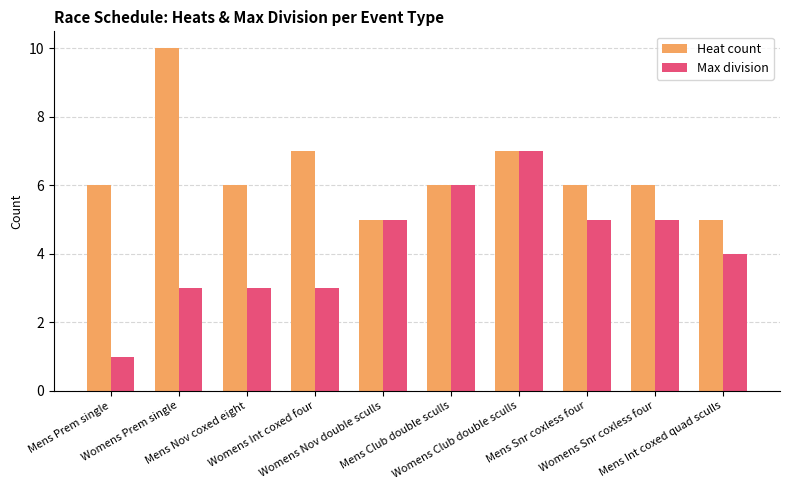

Which series has the largest range (max minus min)?

Max division